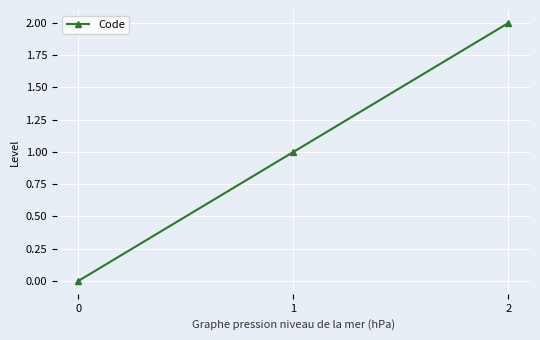

Rank the categories by value from highest to lowest.

2, 1, 0